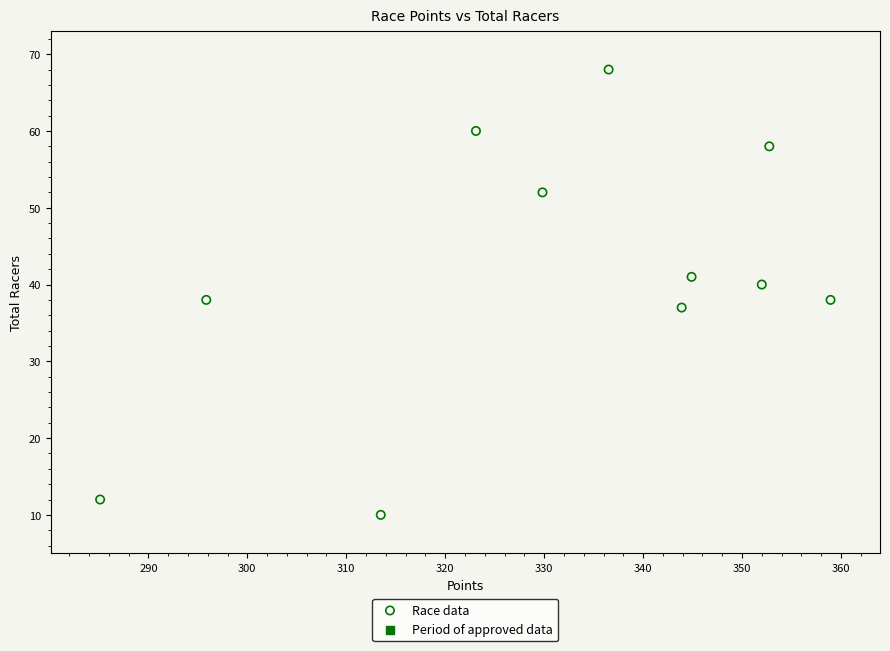

What is the average Y value?

41